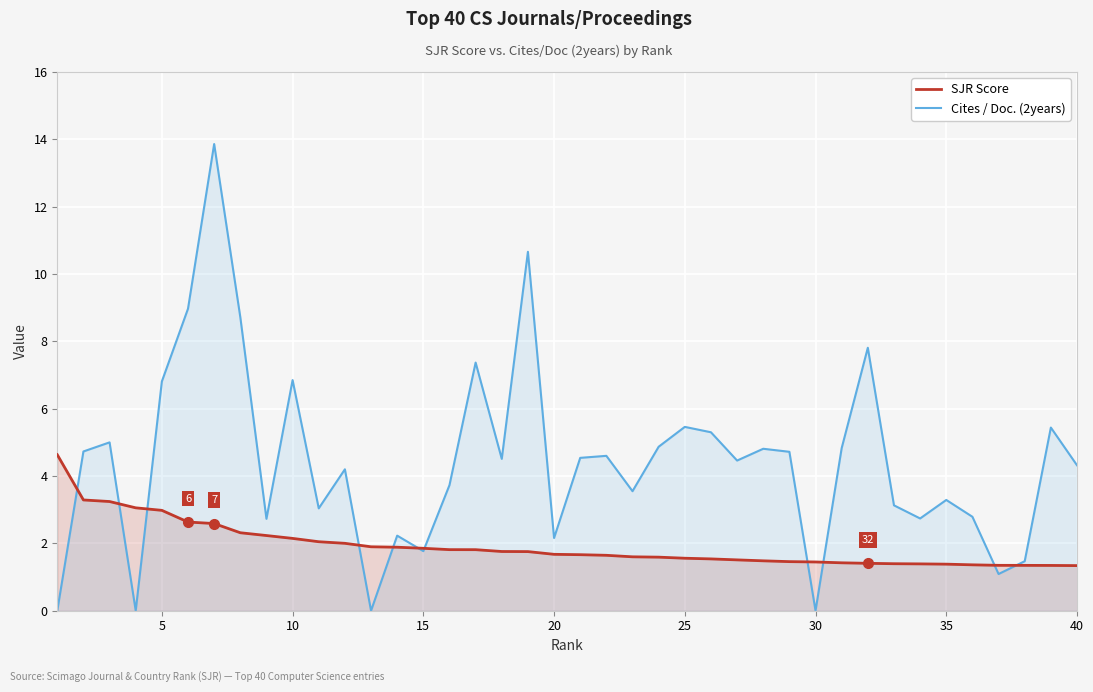

The SJR Score series shows 0.7 at 20. True or false?

False